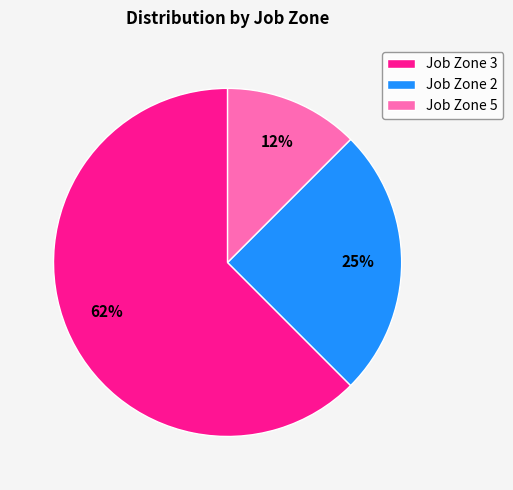

Is it true that Job Zone 5 is 12% of the pie?

True